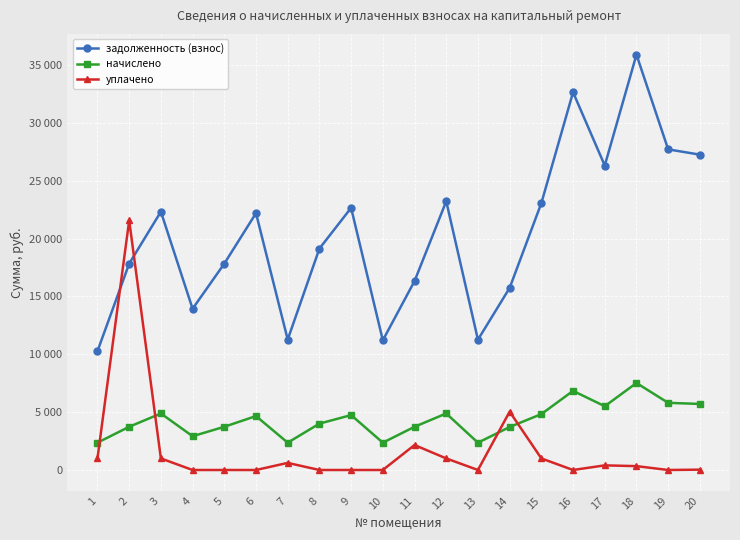

True or false: задолженность (взнос) and начислено intersect in this chart.

False